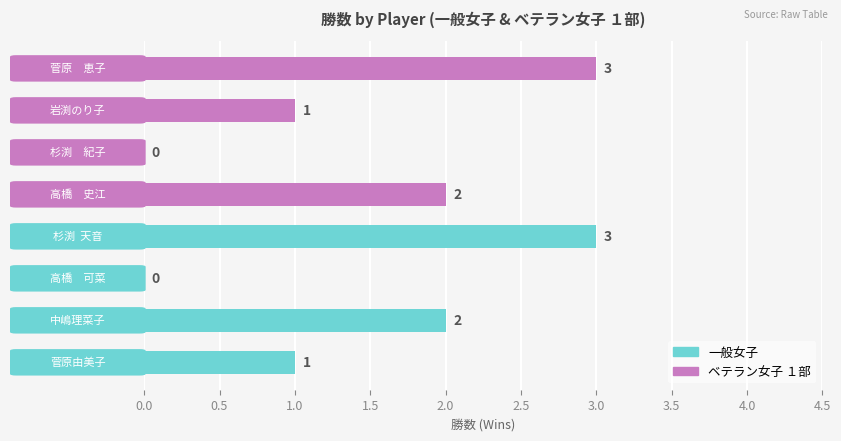

How many values are between 1 and 3?

6